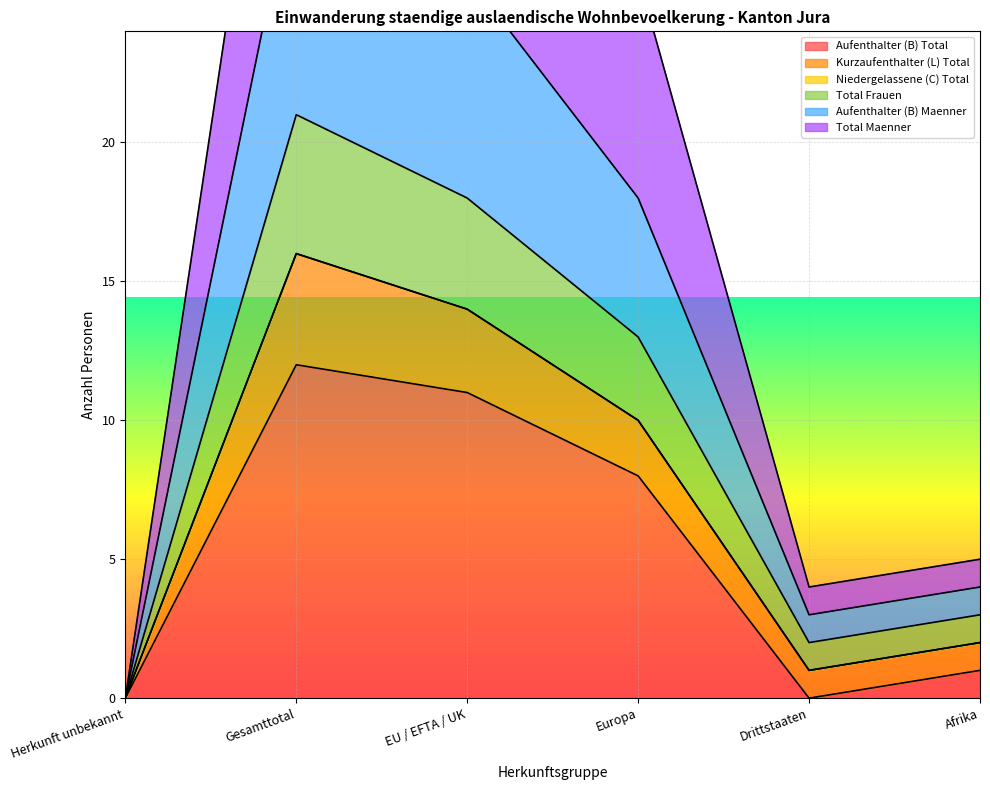

What position from the right is EU / EFTA / UK?

4